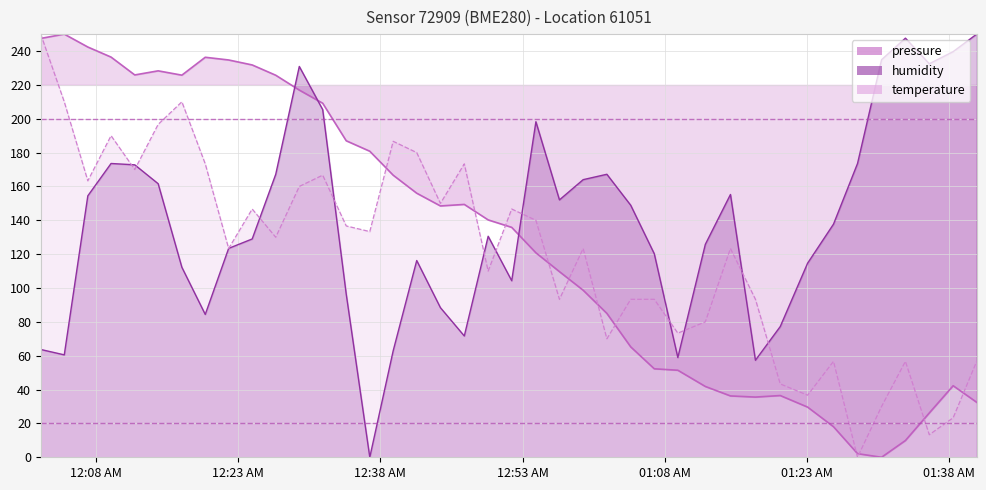

After their last crossing, which series has the higher values: pressure or humidity?

humidity